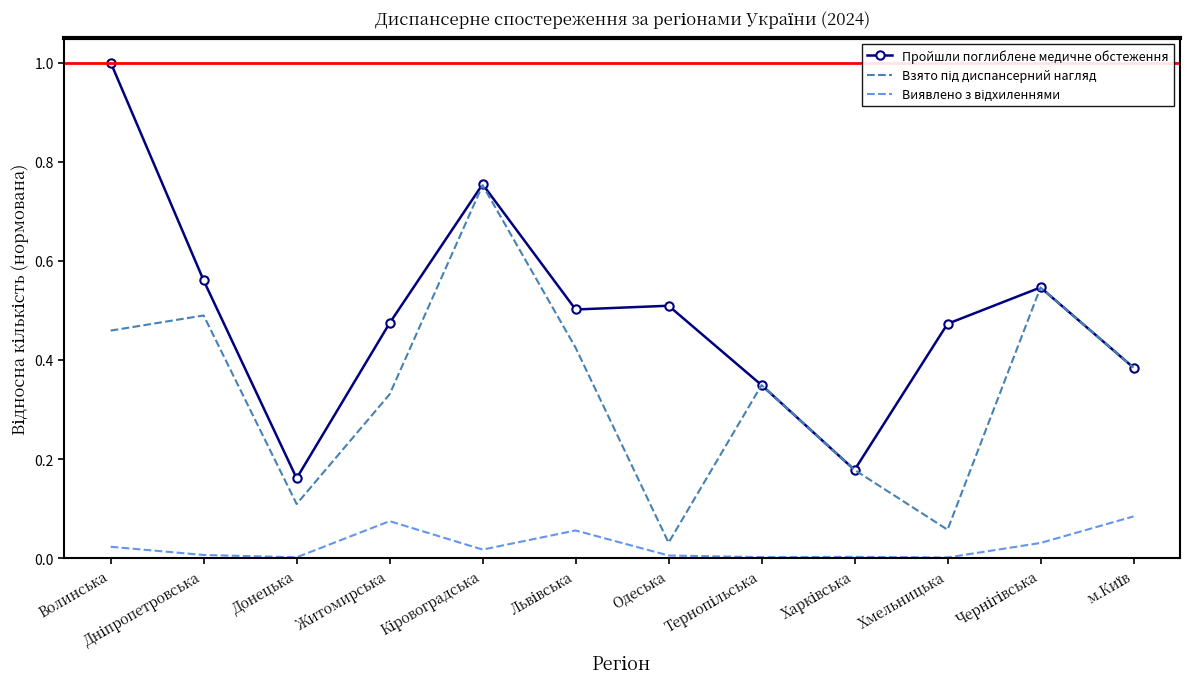

Which label corresponds to the largest value in the chart?

Волинська